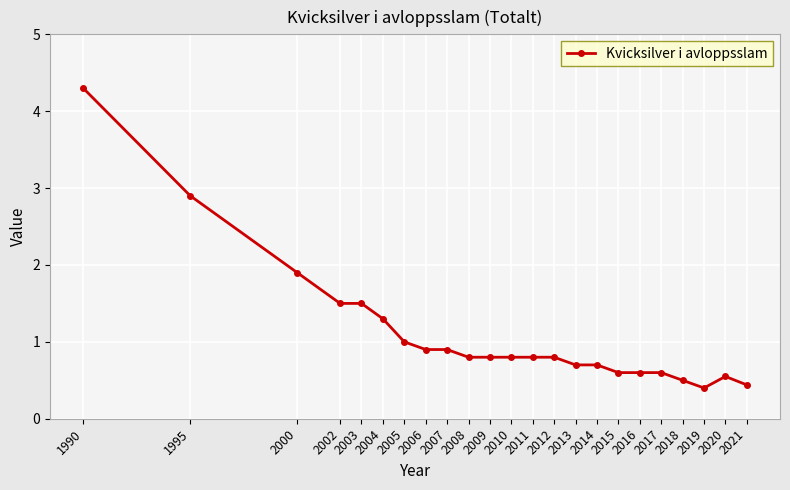

At which label is the value closest to 2?

2000